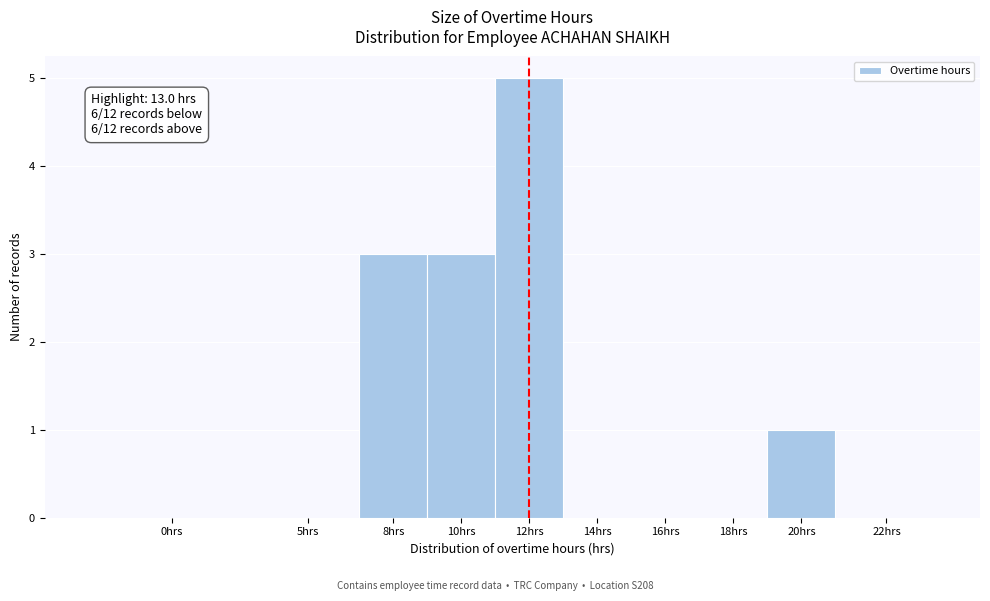

Reading left to right, transcribe all the data shown in this chart.

0hrs=0	5hrs=0	8hrs=3	10hrs=3	12hrs=5	14hrs=0	16hrs=0	18hrs=0	20hrs=1	22hrs=0